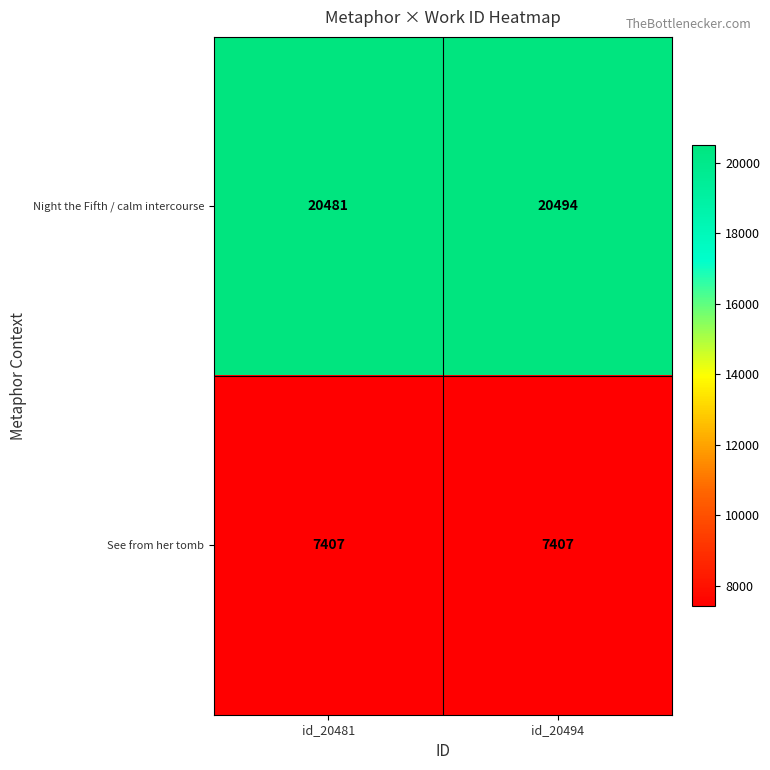

Reading left to right, transcribe all the data shown in this chart.

Night the Fifth / calm intercourse: 20481	20494
See from her tomb: 7407	7407